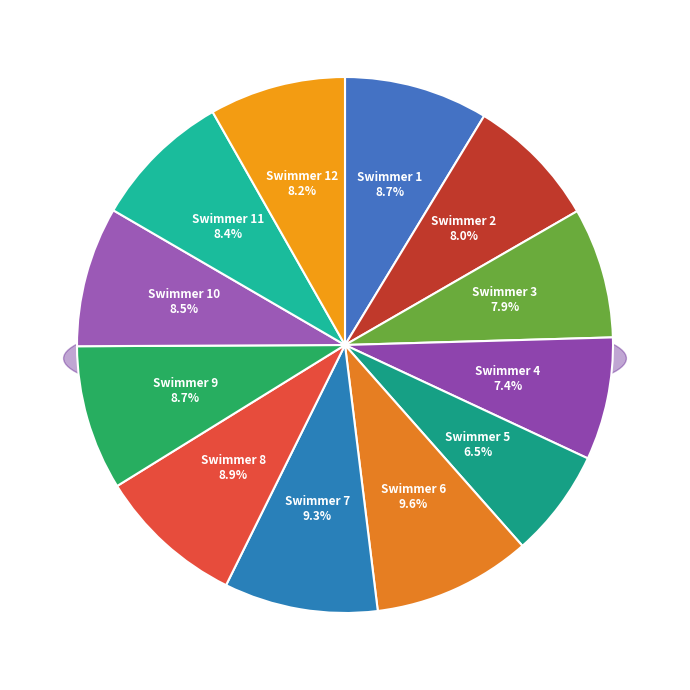

To the nearest percent, what portion does Swimmer 1 represent?

9%